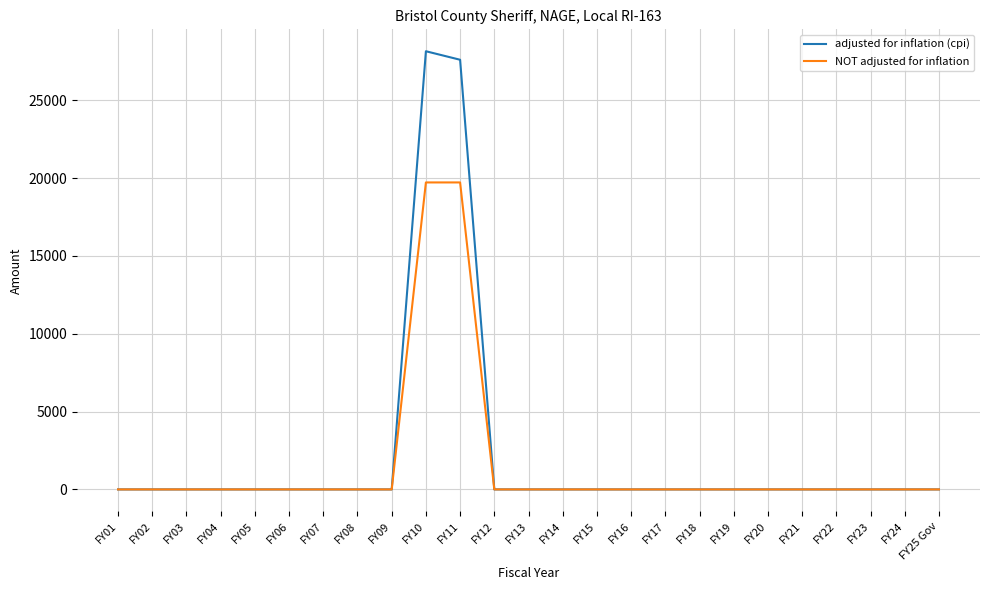

List the series in order of their peak value, lowest first.

NOT adjusted for inflation, adjusted for inflation (cpi)